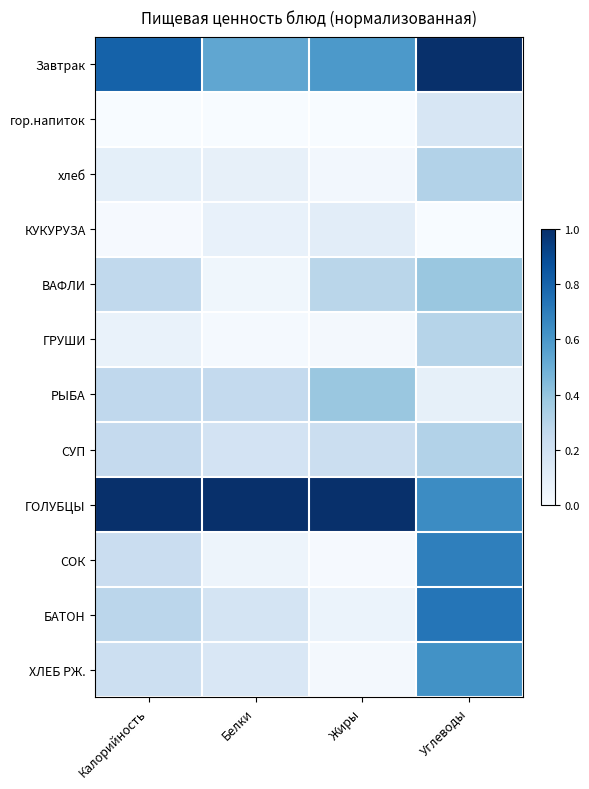

Which series has the largest total across all categories?

ГОЛУБЦЫ